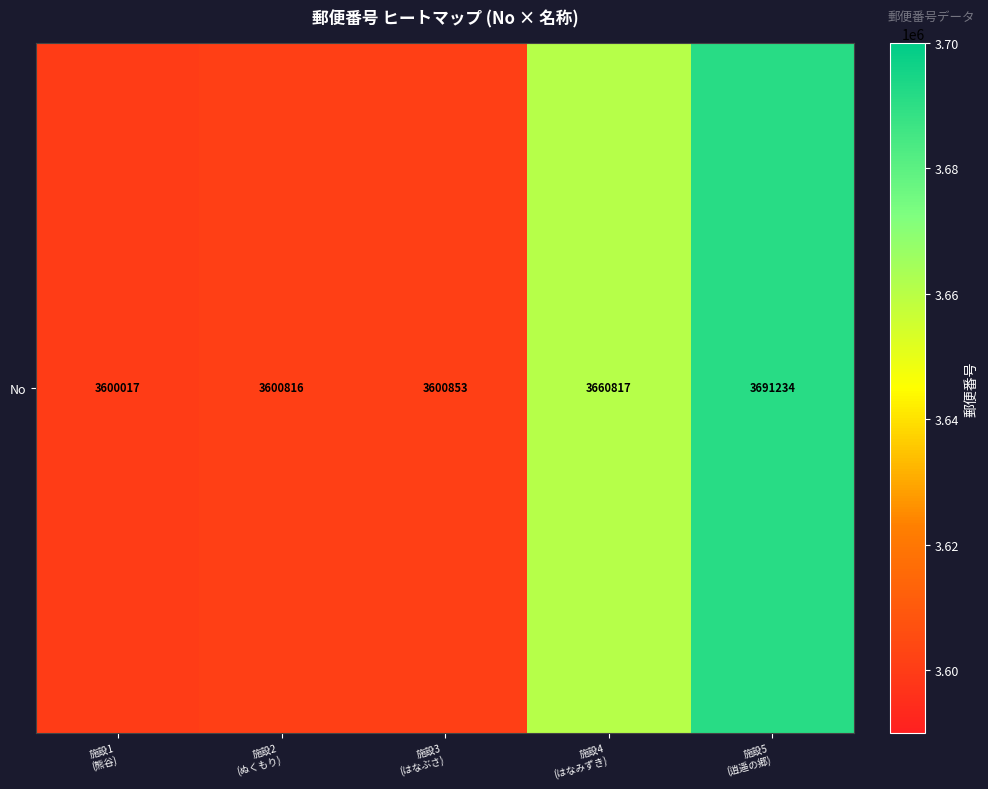

At which category does the chart reach its minimum across all series?

施設1
(熊谷)